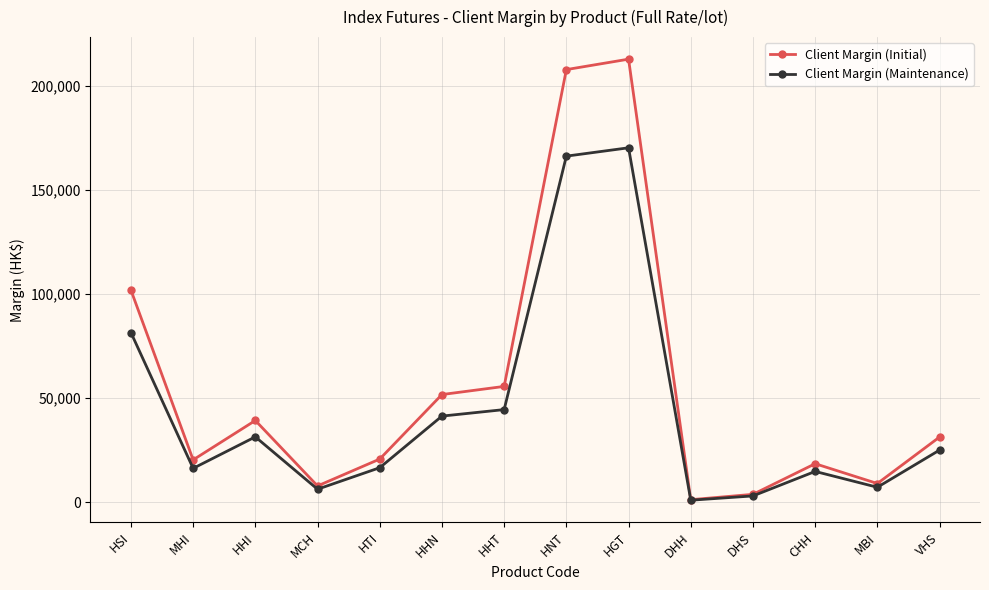

What is the sum of the Client Margin (Initial) values at DHS and HGT?

216696